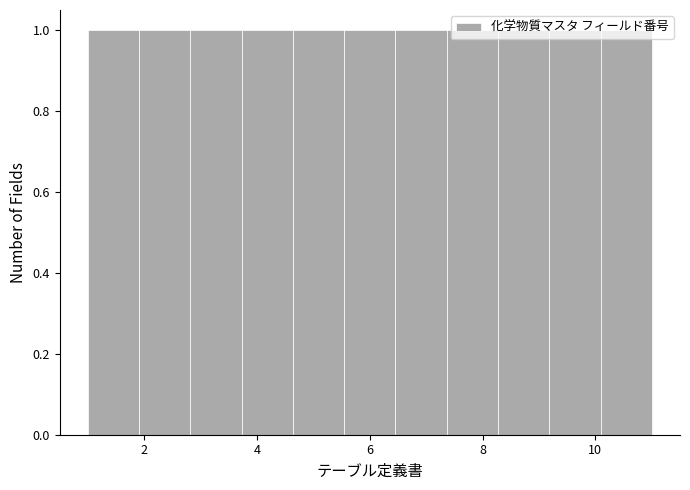

What is the height of the bar covering 2.8 to 3.8 on the x-axis? Neither the bar edges nor the heights are printed on the chart, so give them approximately, as read against the axes.

1